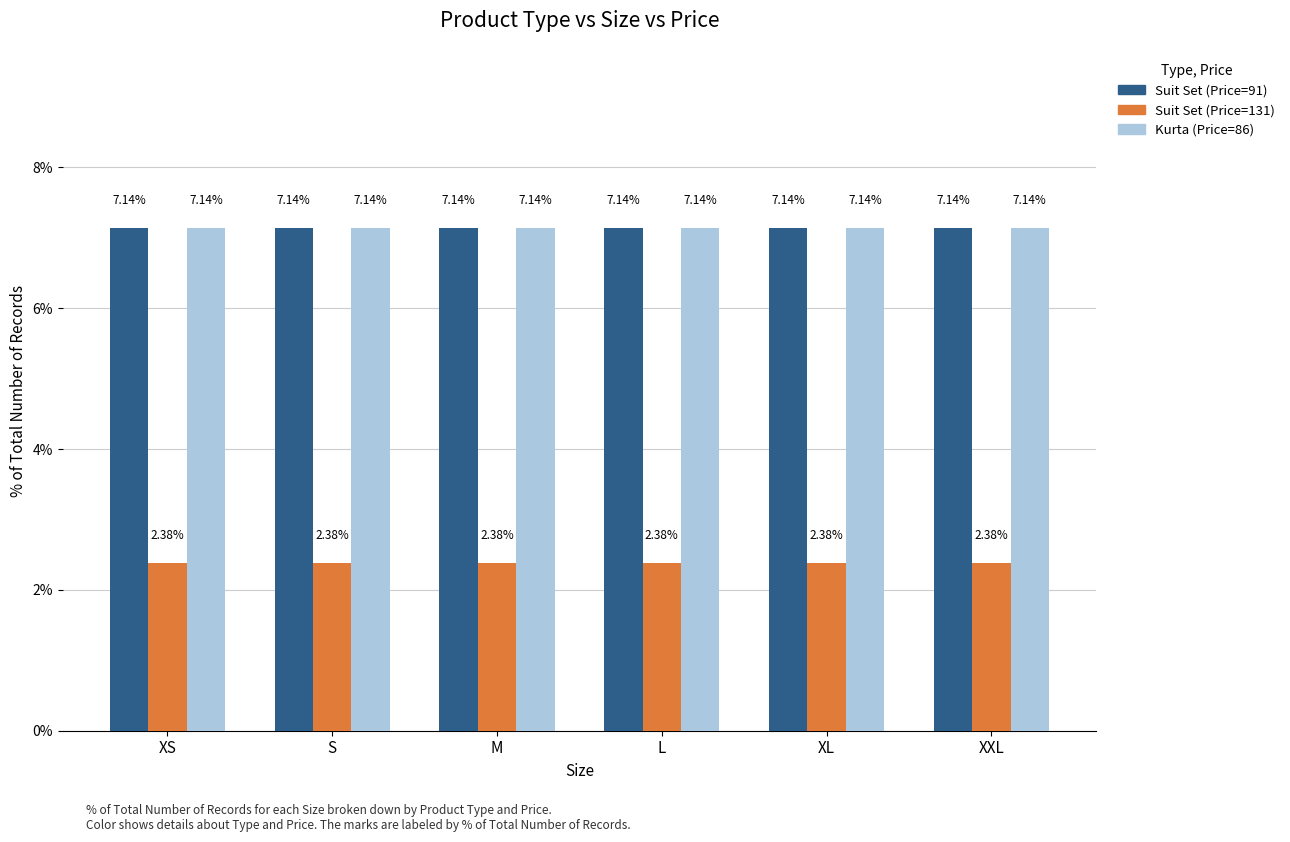

What is the sum of the Suit Set (Price=131) values at XXL and L?

4.8